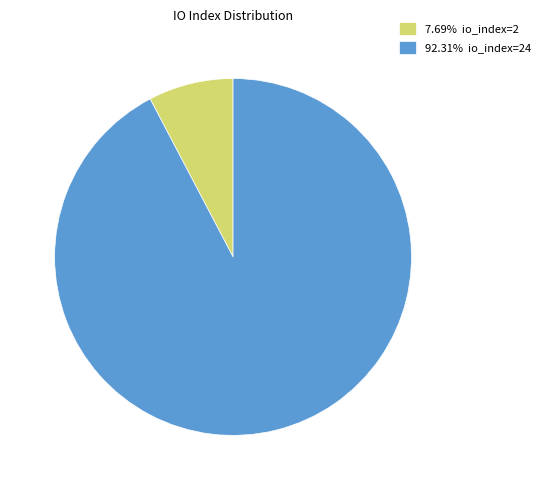

Approximately how many times larger is the value at 92.31% io_index=24 compared to 7.69% io_index=2?

12.0